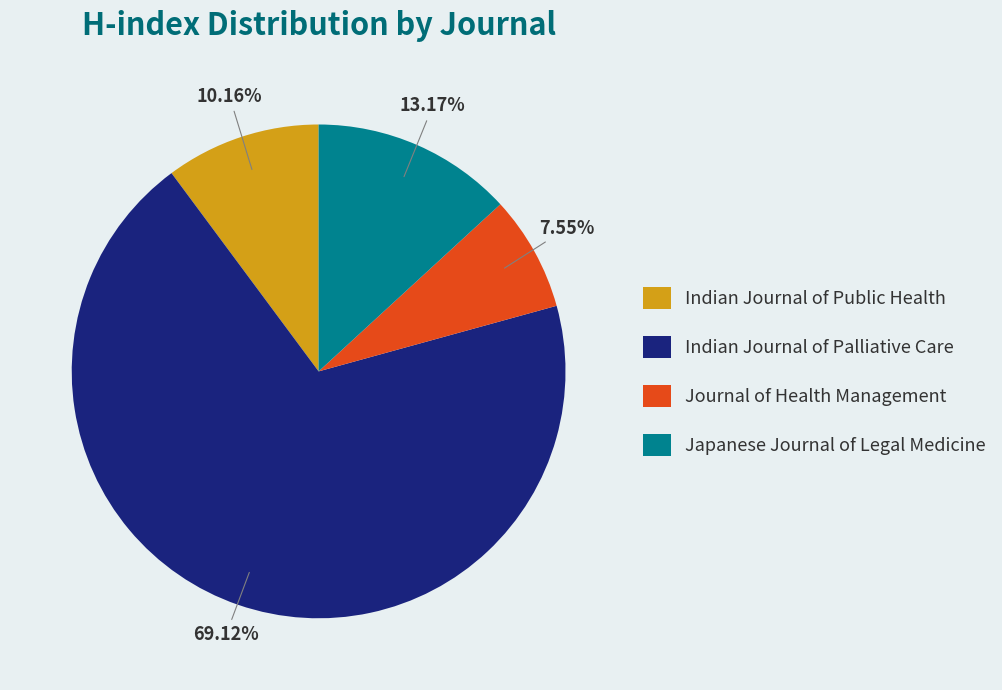

Combined, do Journal of Health Management and Indian Journal of Public Health account for over 50%?

No